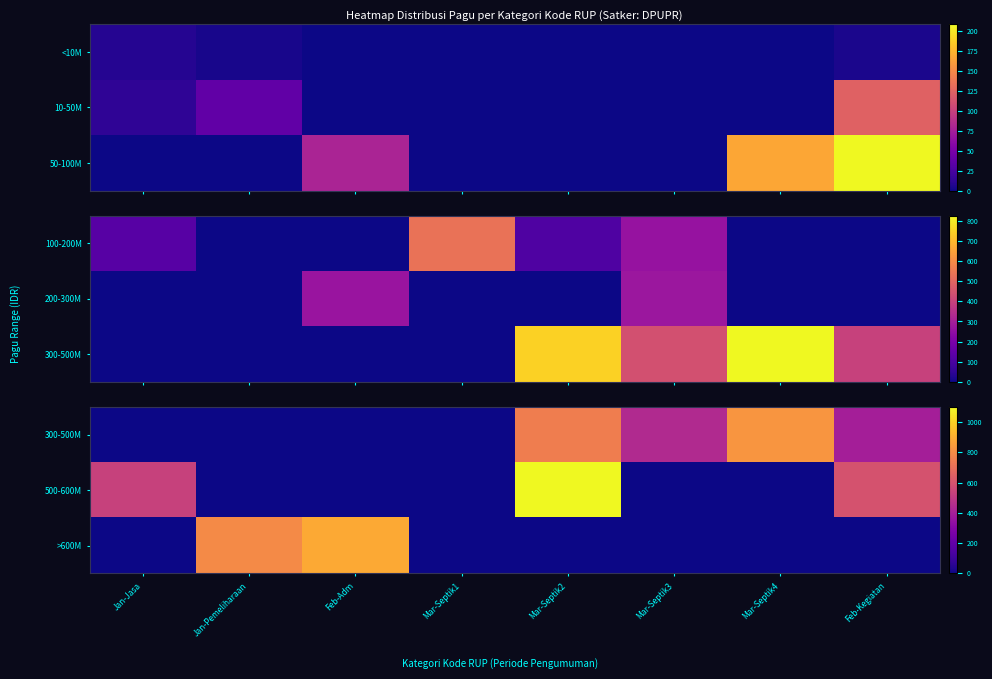

What is the spread (max minus min) of values at Feb-Kegiatan?

594.9